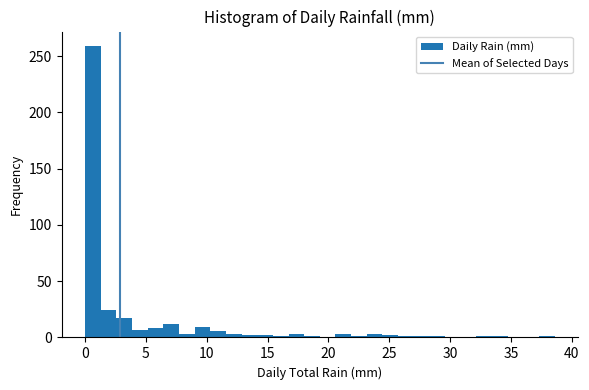

Around what value on the x-axis is the tallest bar? Give the approximate position of its centre, as read against the axis.

0.5